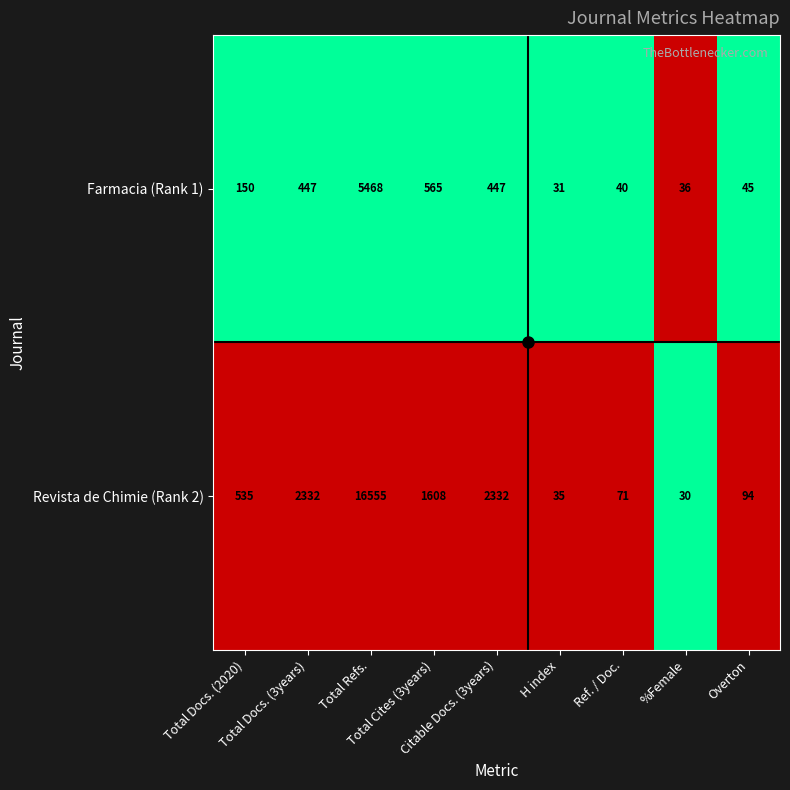

What is the highest value of the Farmacia (Rank 1) series?

5468